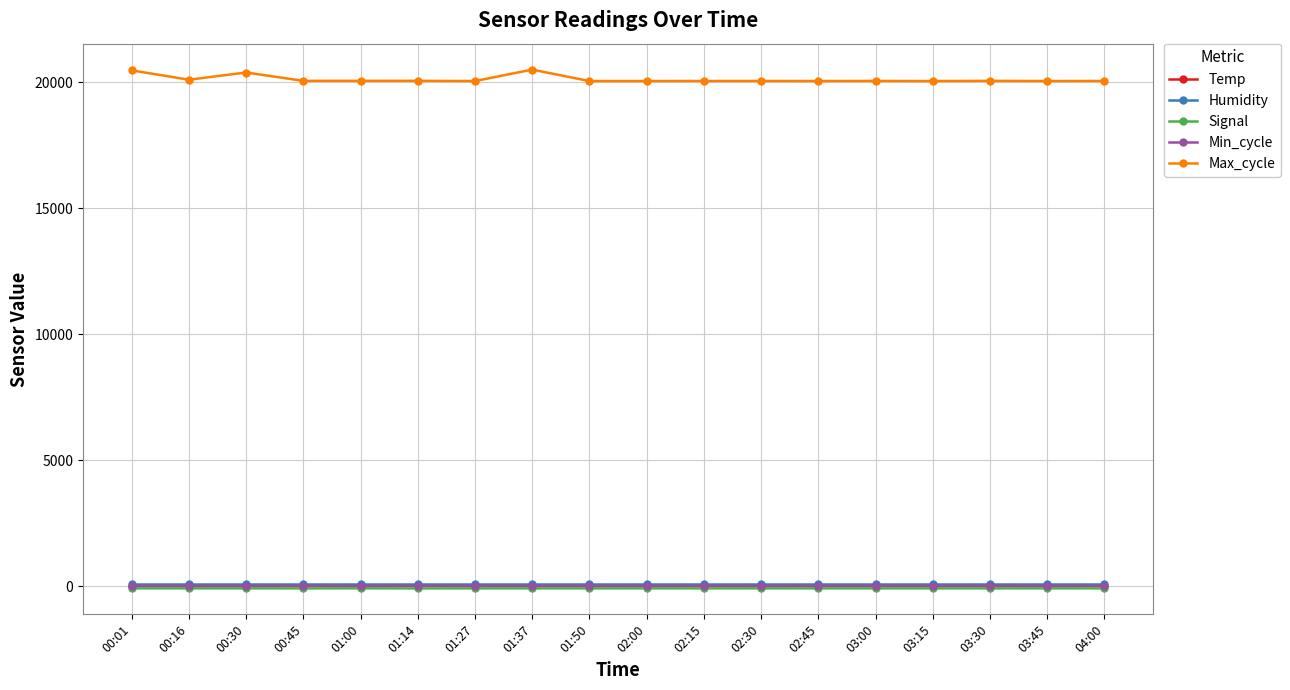

True or false: Temp has more than 1 points higher than both neighbors.

True